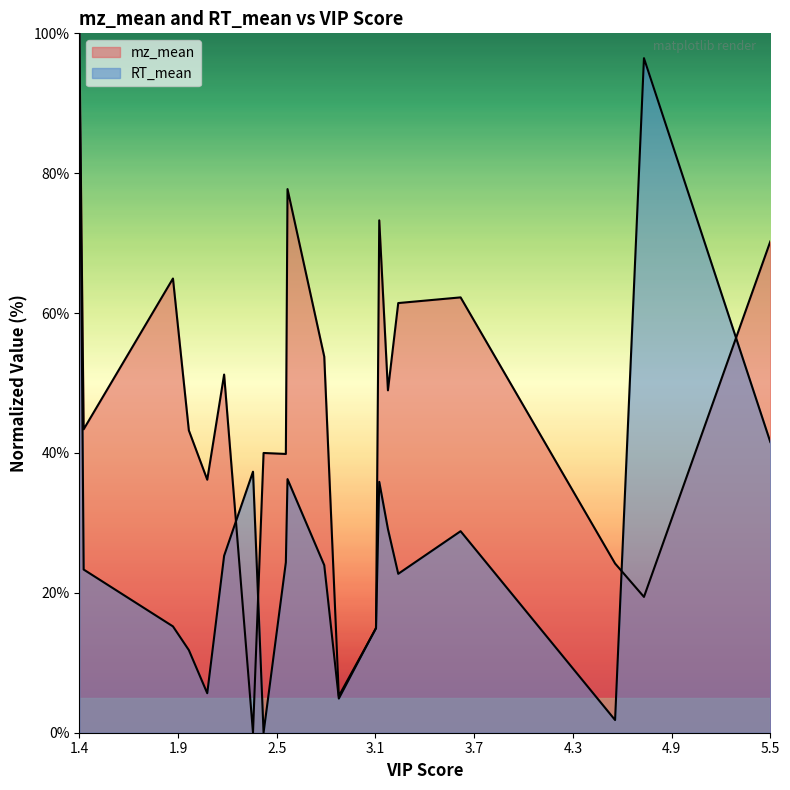

Where does the RT_mean series first go above 24?

1.4